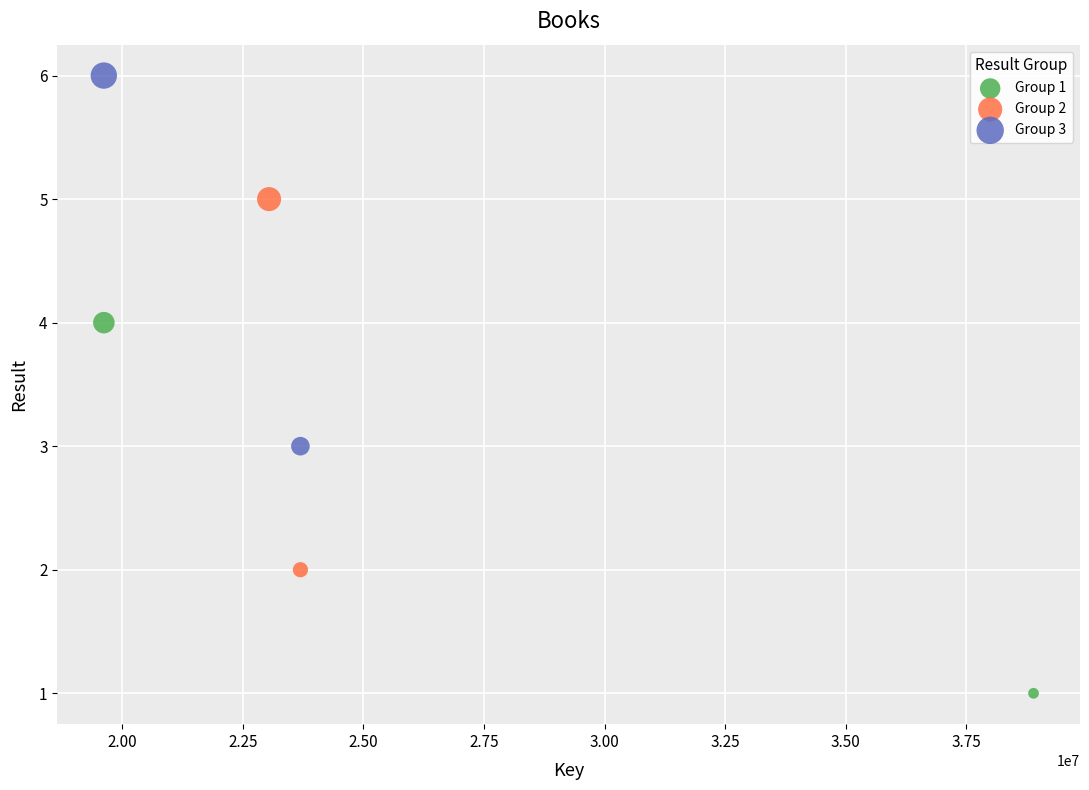

Which series contains the lowest Y value?

Group 1